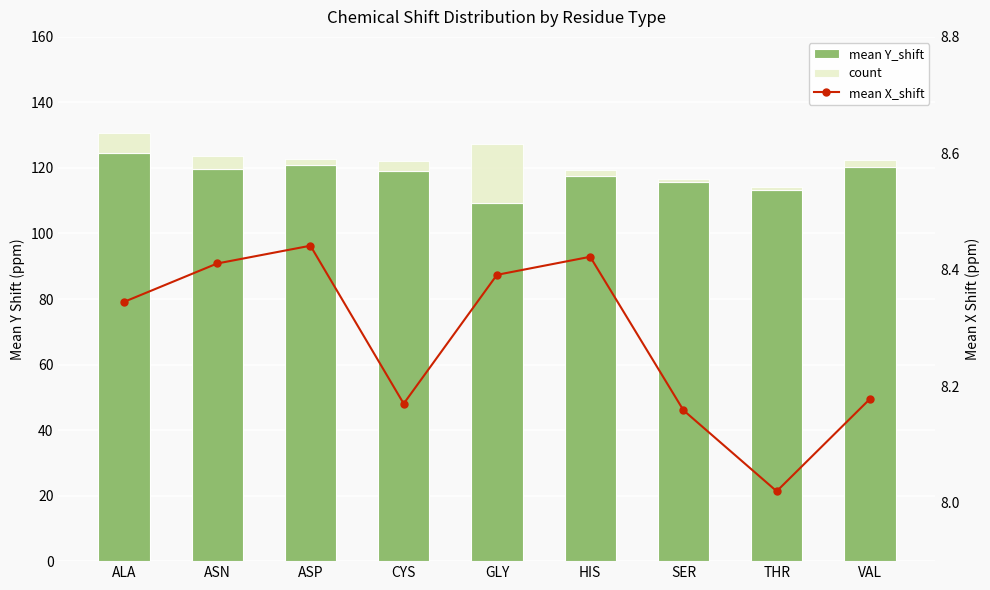

Between ASP and SER, which series saw the biggest shift?

mean Y_shift